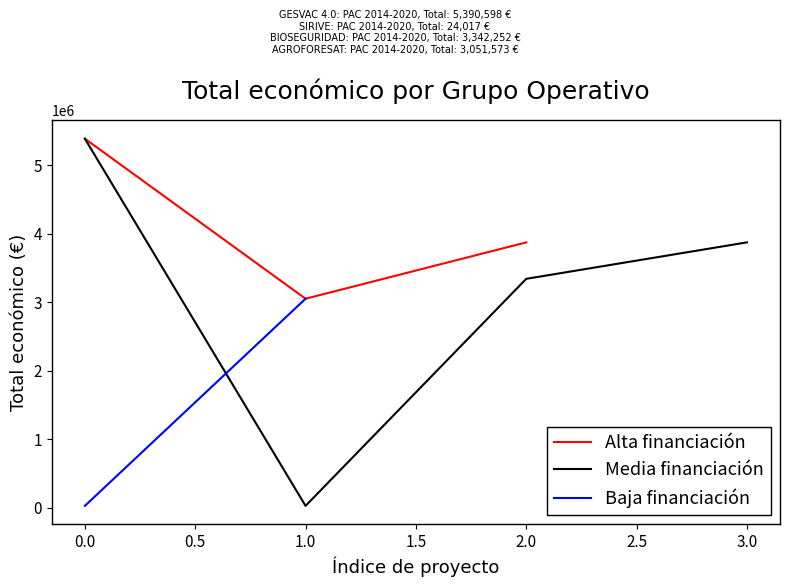

Count the number of values greater than 3342252.

2